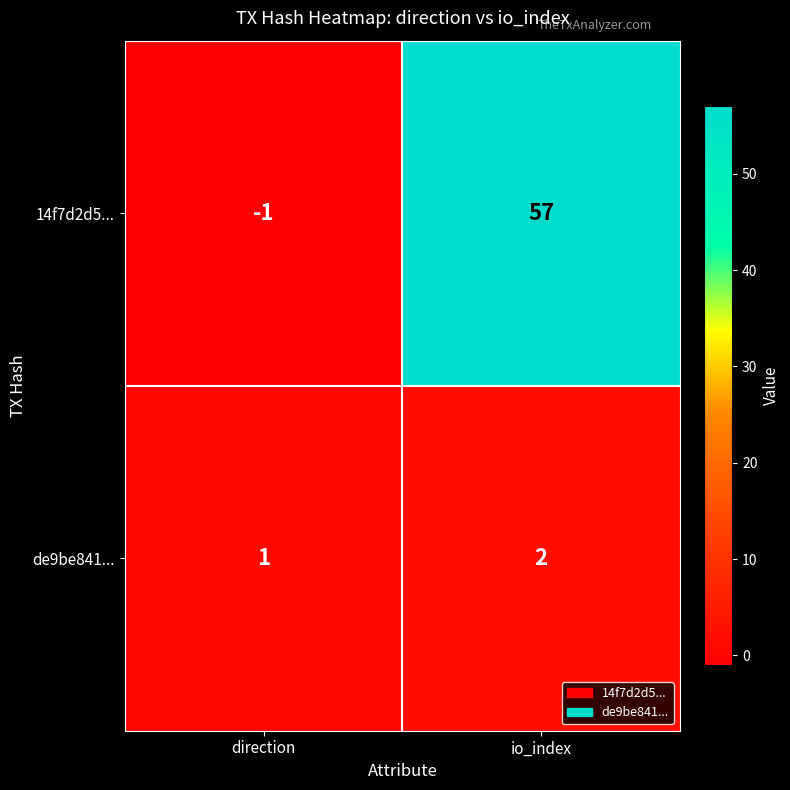

Rank the series at direction from highest to lowest value.

de9be841..., 14f7d2d5...